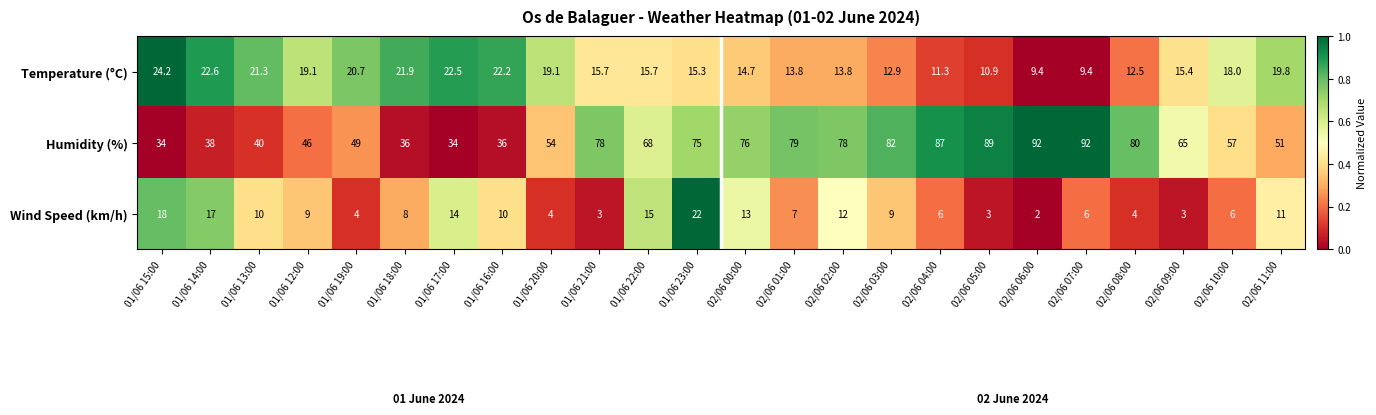

How many categories are shown in the chart?

24